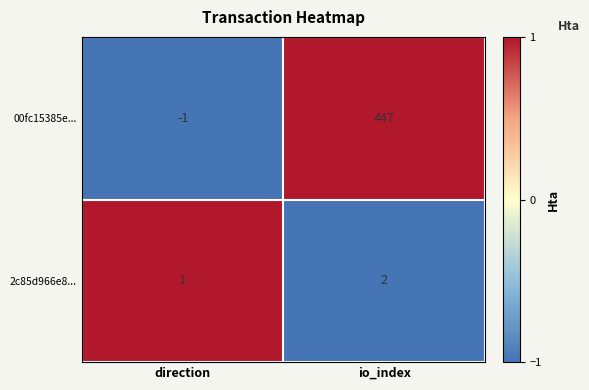

Reading left to right, what are all the values shown in this chart?

00fc15385e...: direction=-1	io_index=447
2c85d966e8...: direction=1	io_index=2